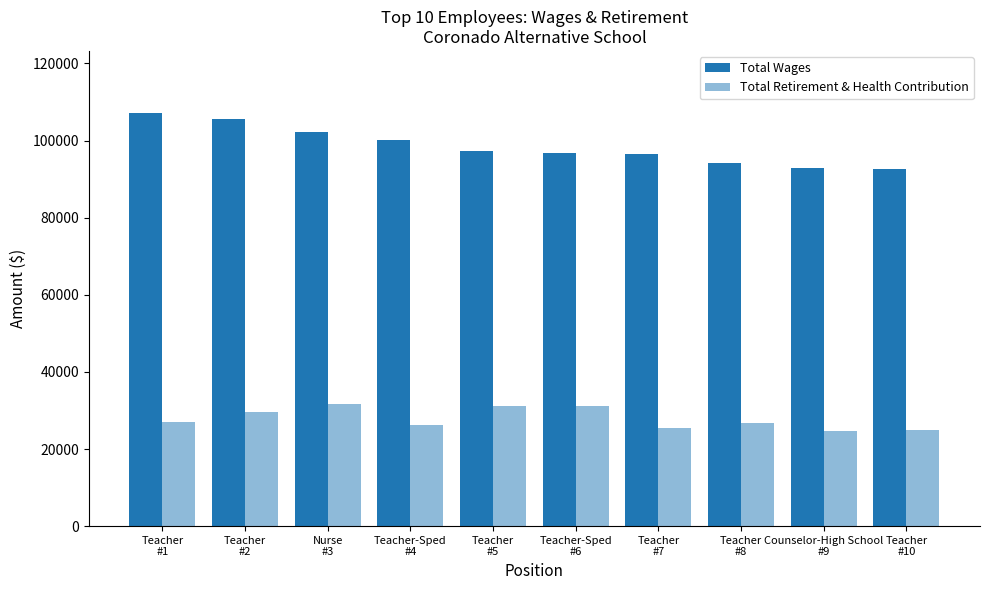

What is the value of the Total Retirement & Health Contribution bar at the 5th from the left?

31146